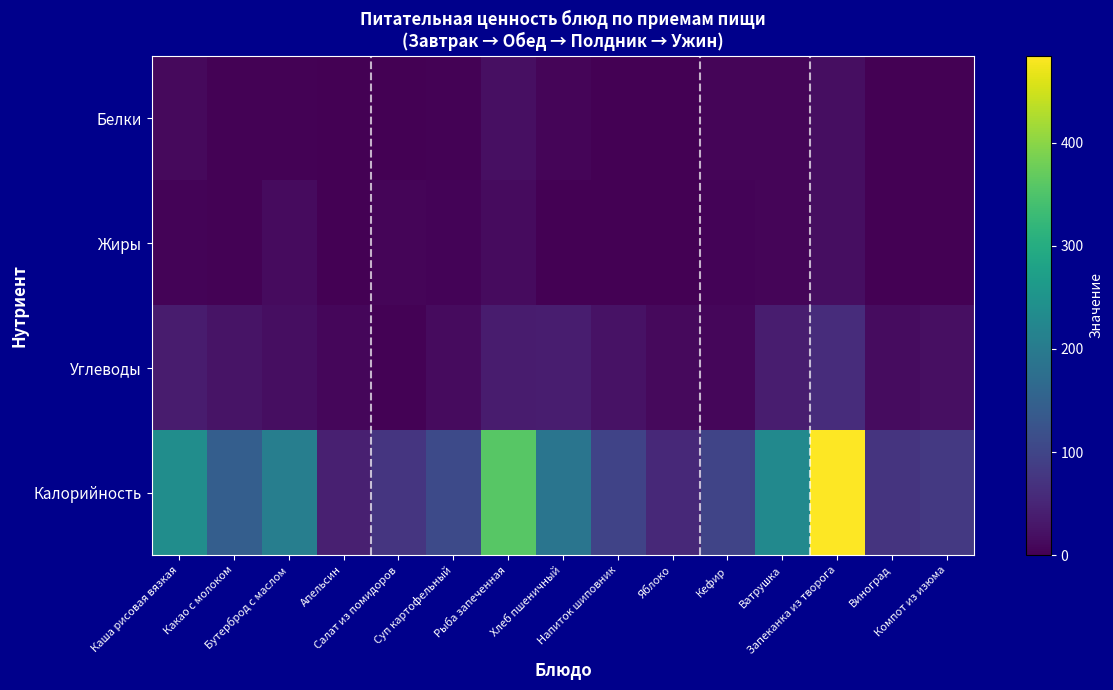

Reading left to right, what are all the values shown in this chart?

Белки: Каша рисовая вязкая=12.1	Какао с молоком=3.6	Бутерброд с маслом=2.7	Апельсин=0.9	Салат из помидоров=1.1	Суп картофельный=2.3	Рыба запеченная=19.0	Хлеб пшеничный=6.1	Напиток шиповник=0.7	Яблоко=0.5	Кефир=5.8	Ватрушка=5.7	Запеканка из творога=17.4	Виноград=0.6	Компот из изюма=0.3
Жиры: Каша рисовая вязкая=4.4	Какао с молоком=3.3	Бутерброд с маслом=13.8	Апельсин=0.2	Салат из помидоров=6.2	Суп картофельный=4.2	Рыба запеченная=15.1	Хлеб пшеничный=0.6	Напиток шиповник=0.3	Яблоко=0.5	Кефир=5.0	Ватрушка=6.6	Запеканка из творога=18.4	Виноград=0.6	Компот из изюма=0.0
Углеводы: Каша рисовая вязкая=37.3	Какао с молоком=25.0	Бутерброд с маслом=18.0	Апельсин=8.1	Салат из помидоров=3.7	Суп картофельный=15.1	Рыба запеченная=36.5	Хлеб пшеничный=39.4	Напиток шиповник=22.8	Яблоко=11.8	Кефир=8.0	Ватрушка=38.4	Запеканка из творога=62.2	Виноград=15.4	Компот из изюма=20.1
Калорийность: Каша рисовая вязкая=237.1	Какао с молоком=144.0	Бутерброд с маслом=207.5	Апельсин=43.0	Салат из помидоров=75.0	Суп картофельный=108.0	Рыба запеченная=357.8	Хлеб пшеничный=188.0	Напиток шиповник=97.0	Яблоко=56.4	Кефир=100.0	Ватрушка=229.7	Запеканка из творога=484.4	Виноград=72.0	Компот из изюма=81.0